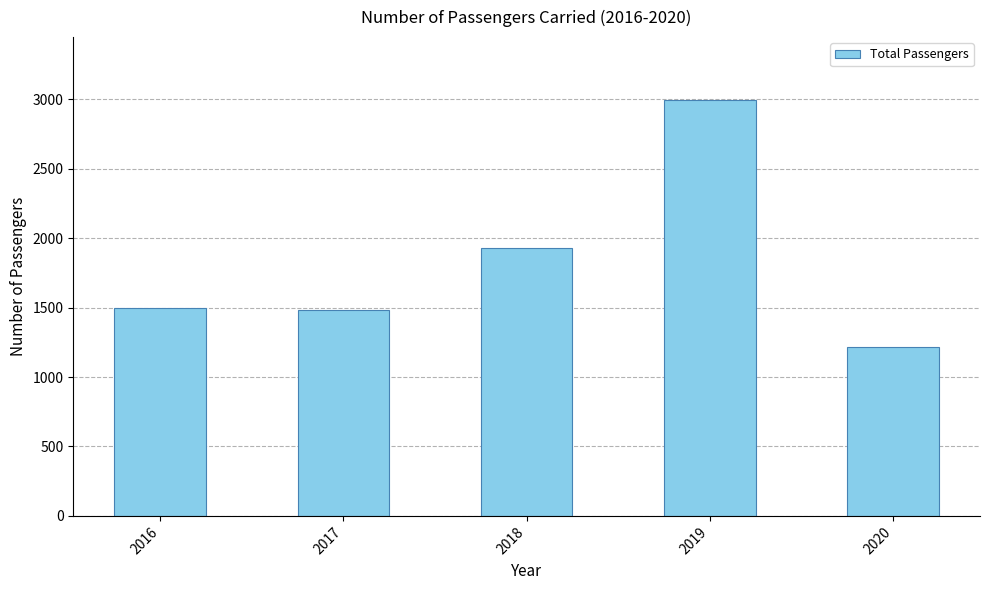

Where is the data nearest to the value 2106?

2018